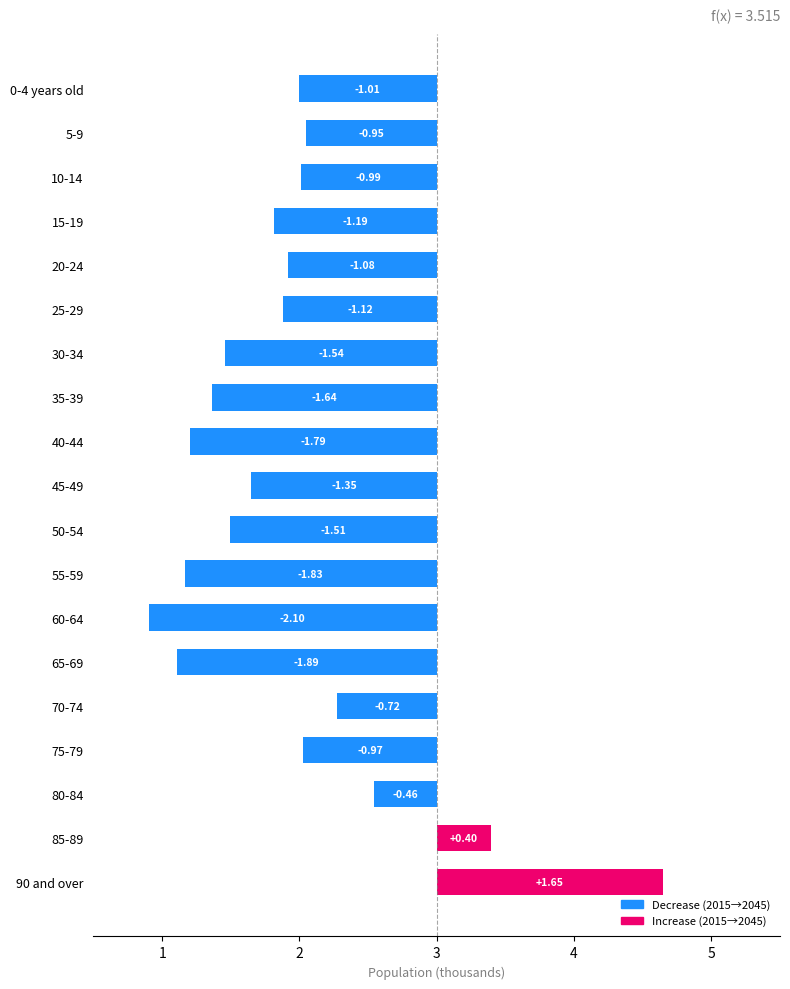

How many positive values are there?

2